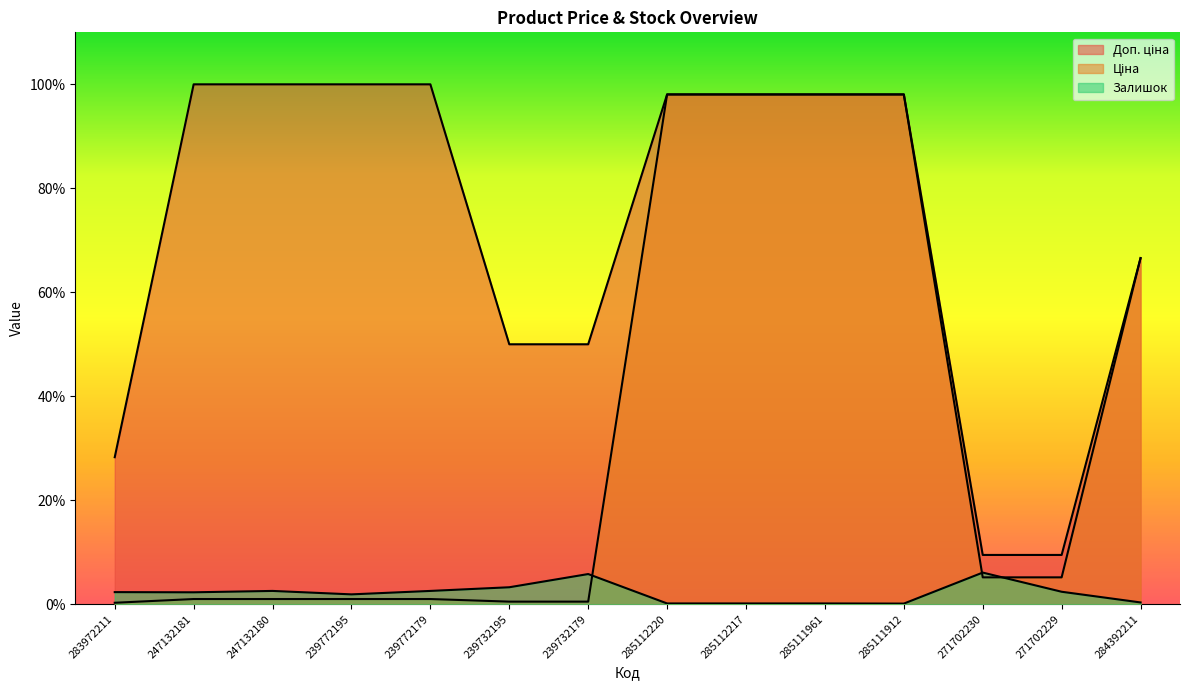

What is the sum of the Ціна values at 271702230 and 285111912?

103.2